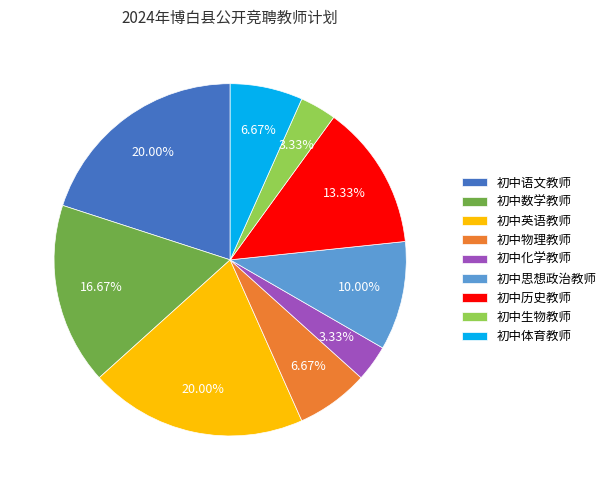

Does any single category account for the majority?

No